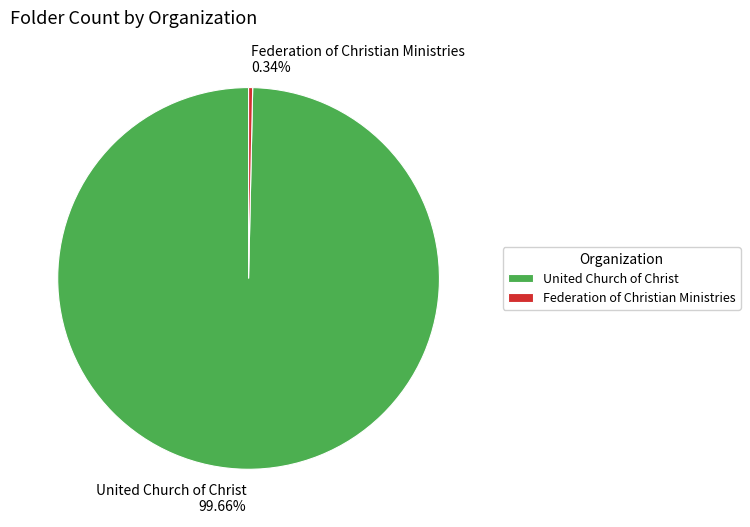

What is the ratio of the value at United Church of Christ to the value at Federation of Christian Ministries?

290.0